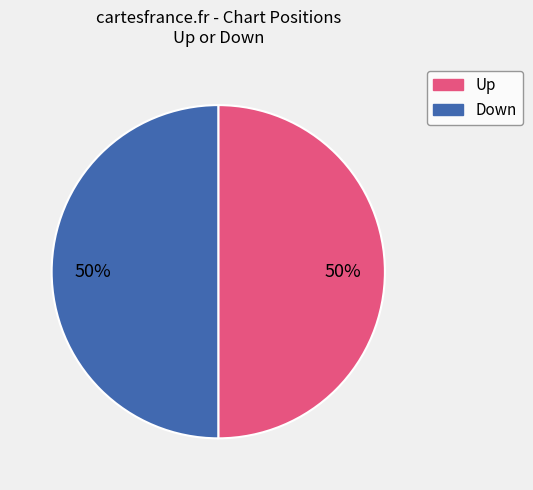

To the nearest percent, what is the average slice percentage?

50%